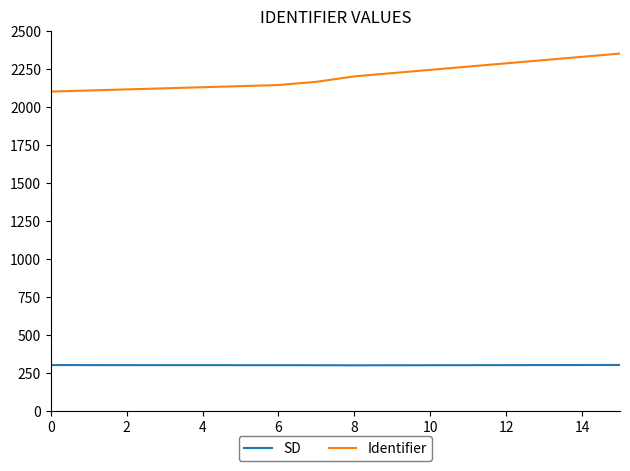

Is this an area chart (filled region under the line)?

No